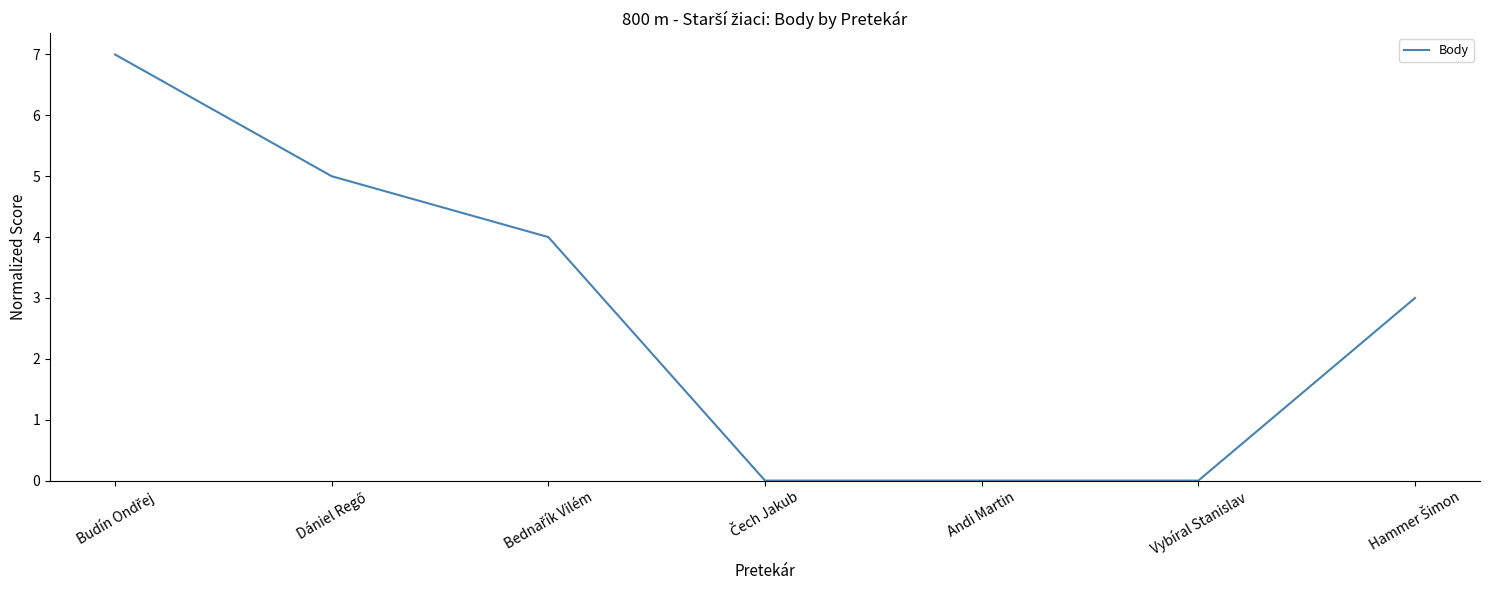

What is the greatest value displayed?

7